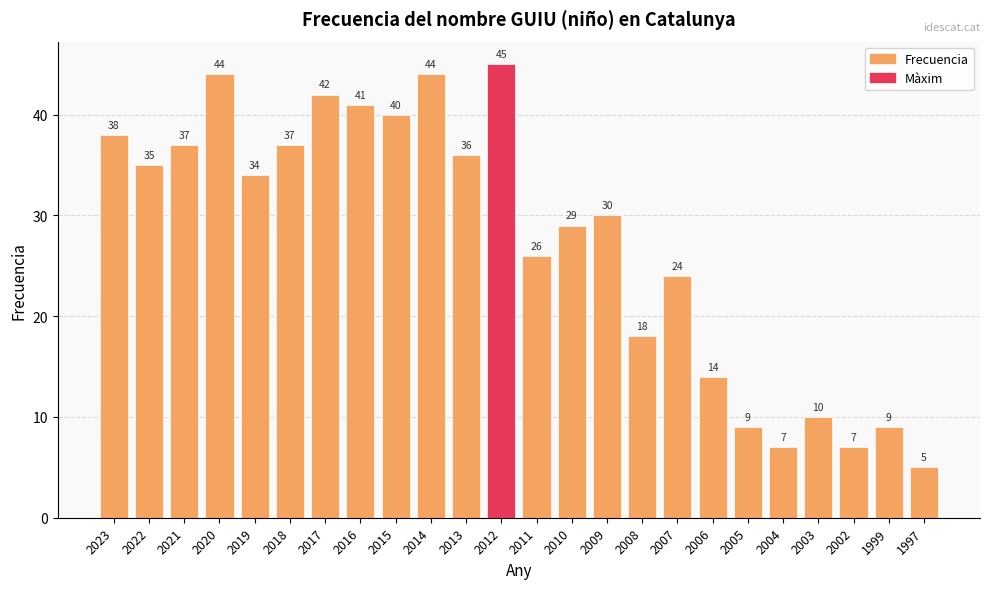

Reading left to right, extract all data points from this chart.

2023=38	2022=35	2021=37	2020=44	2019=34	2018=37	2017=42	2016=41	2015=40	2014=44	2013=36	2012=45	2011=26	2010=29	2009=30	2008=18	2007=24	2006=14	2005=9	2004=7	2003=10	2002=7	1999=9	1997=5